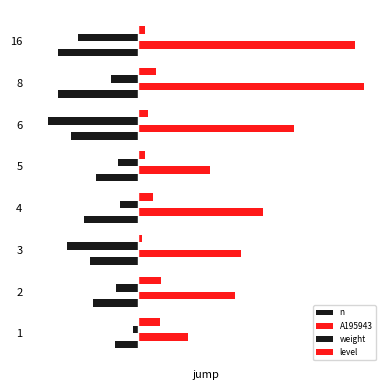

Which series has the widest spread of values?

A195943